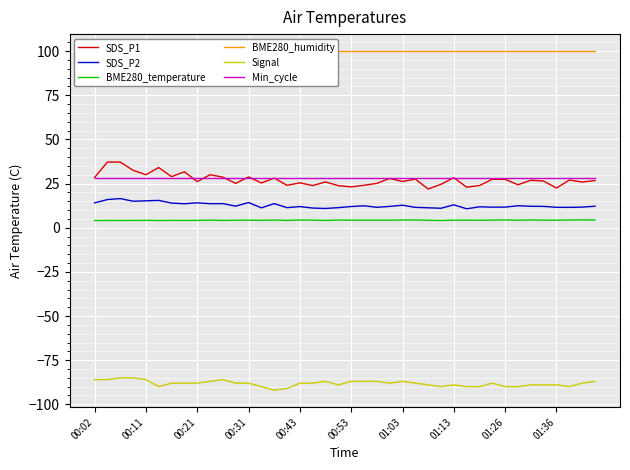

What is the maximum value for Signal?

-85.0